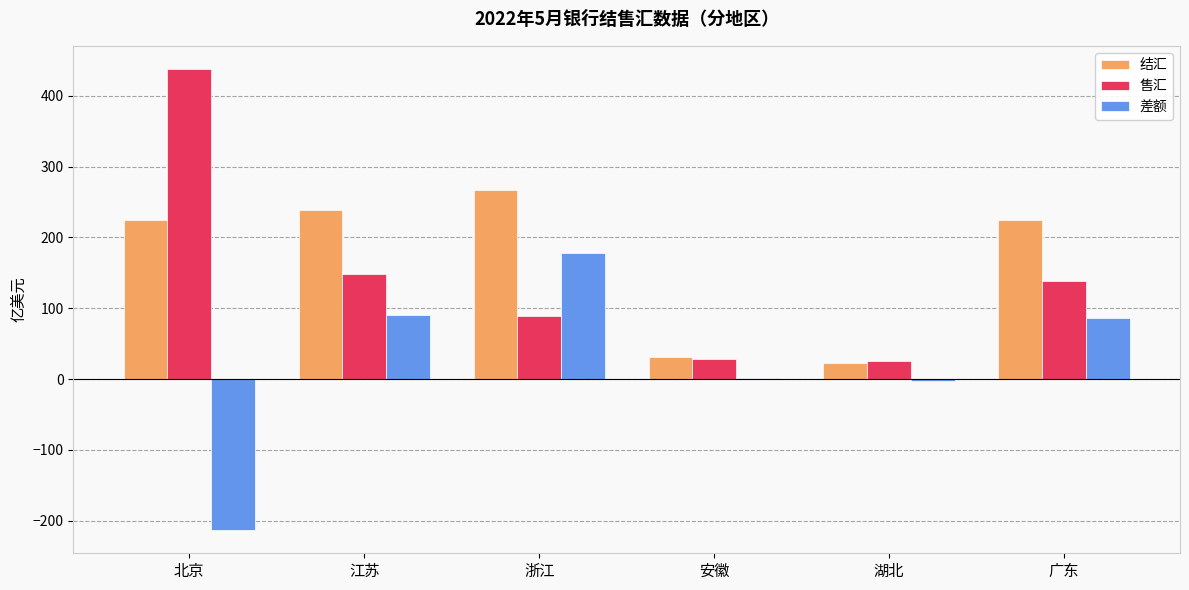

Which series changed the most between 北京 and 湖北?

售汇